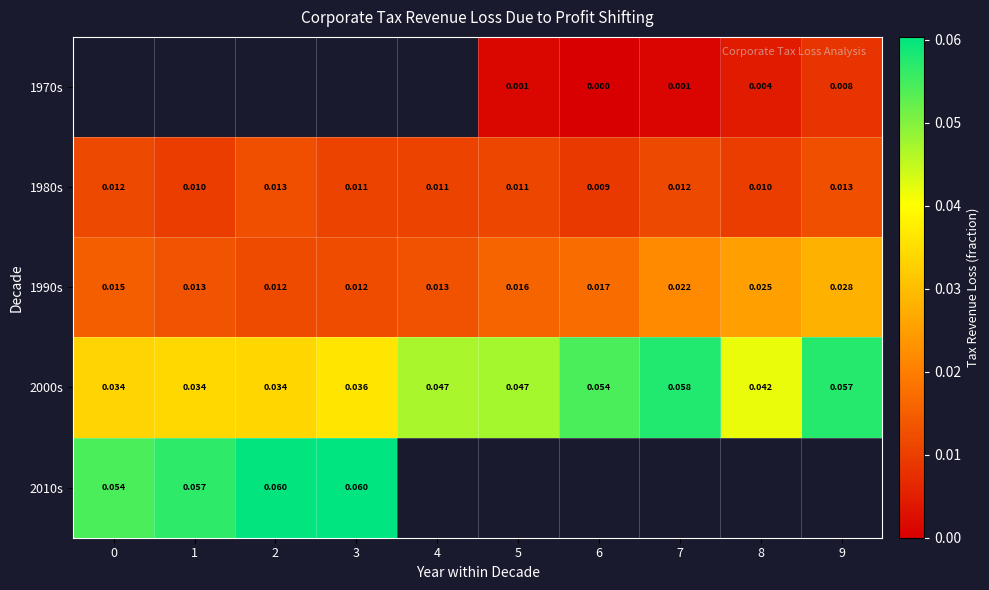

Is it true that 2000s equals 0.0 at 5?

False